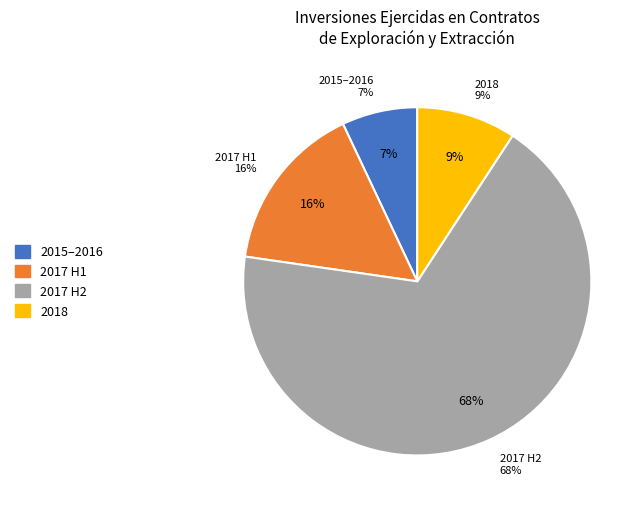

Is Talos Energy Offshore Mexico 7 the majority of the pie?

No